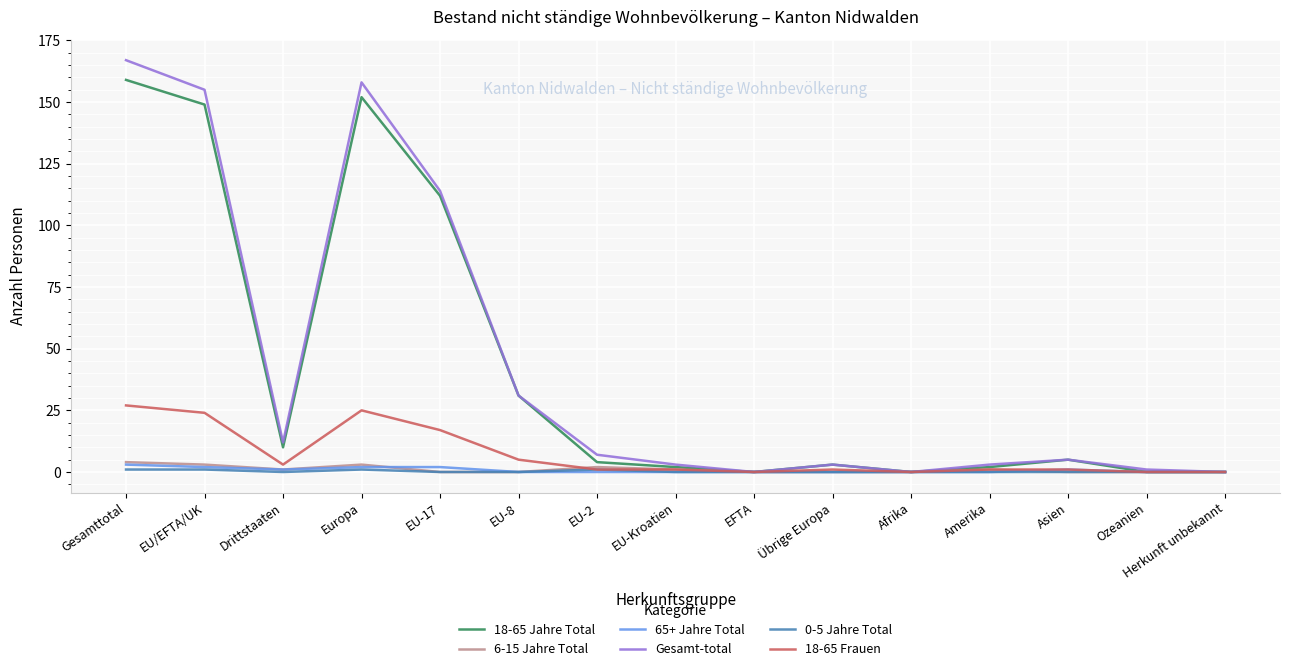

At which category is the sum across all series the highest?

Gesamttotal